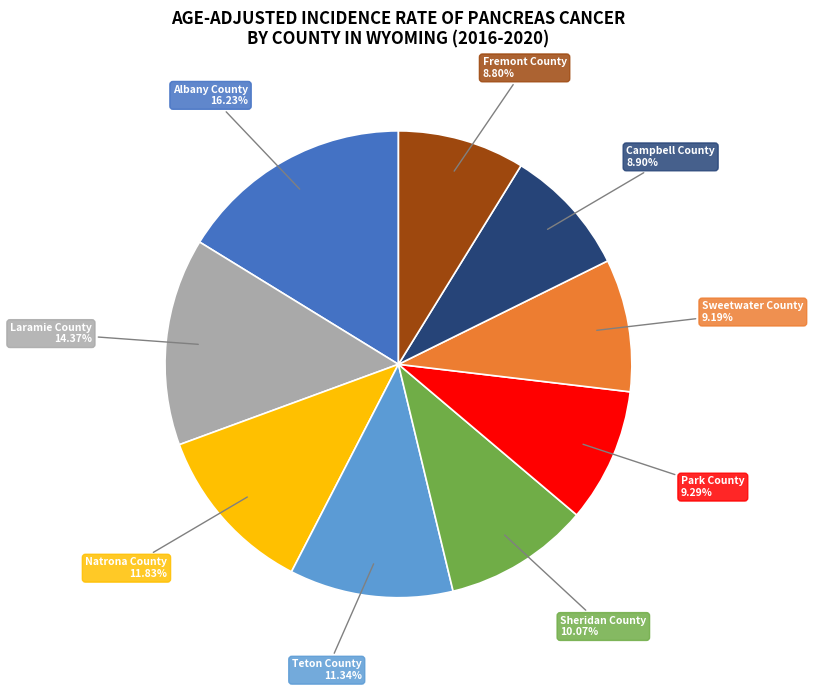

To the nearest percent, what portion does Fremont County represent?

9%